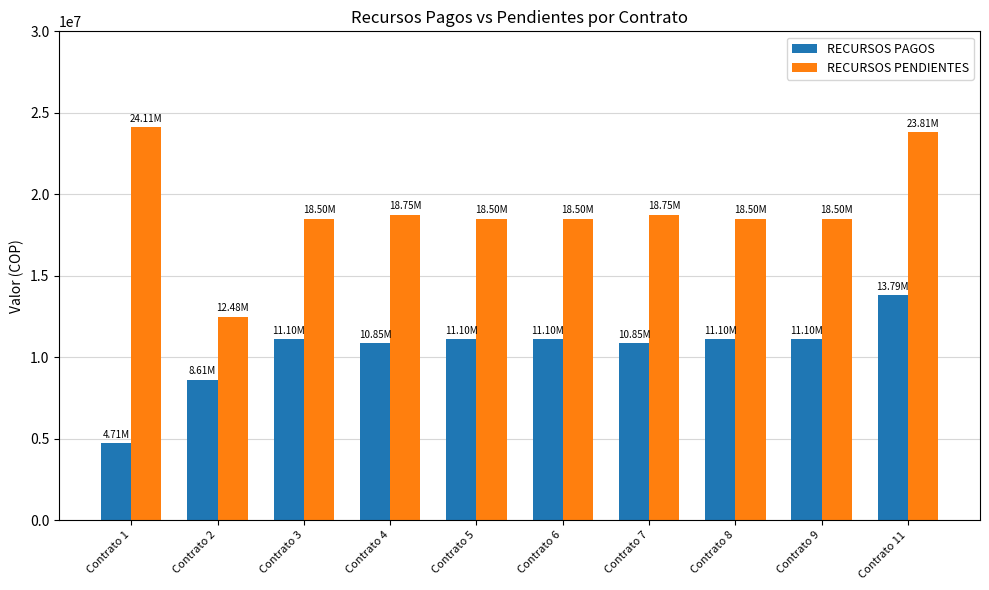

What is the sum of all RECURSOS PAGOS values?

104314800